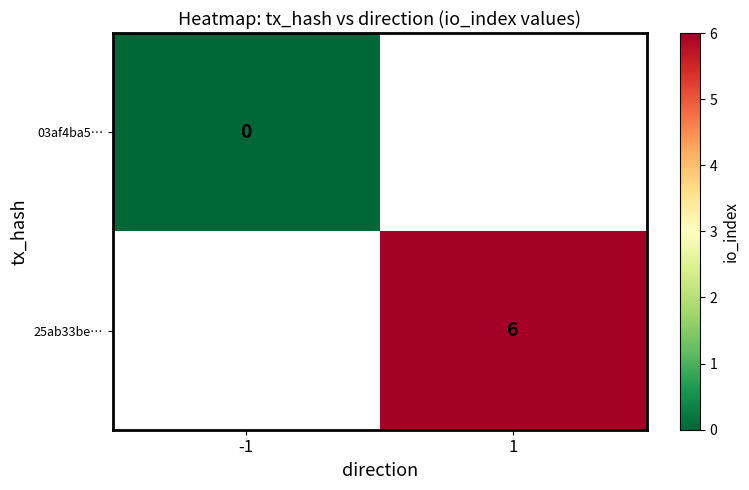

The value of 25ab33be… at 1 is 2. True or false?

False